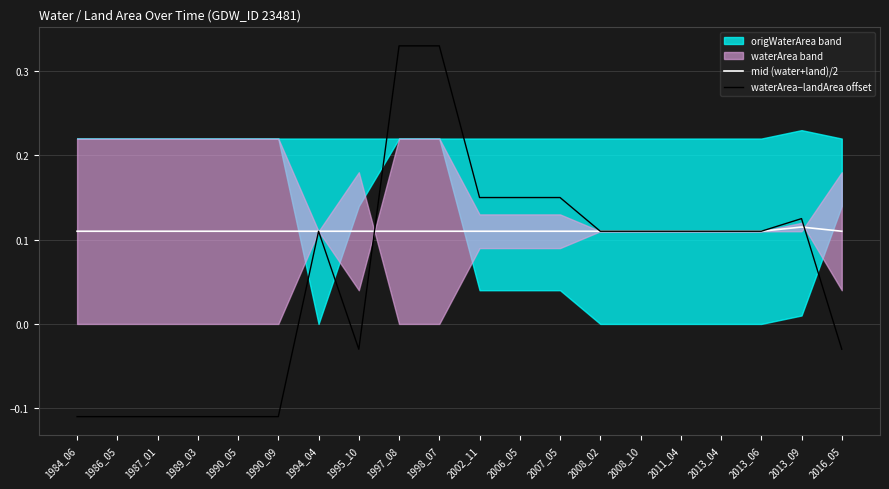

What is the value of the mid (water+land)/2 point at the 7th from the left?

0.1